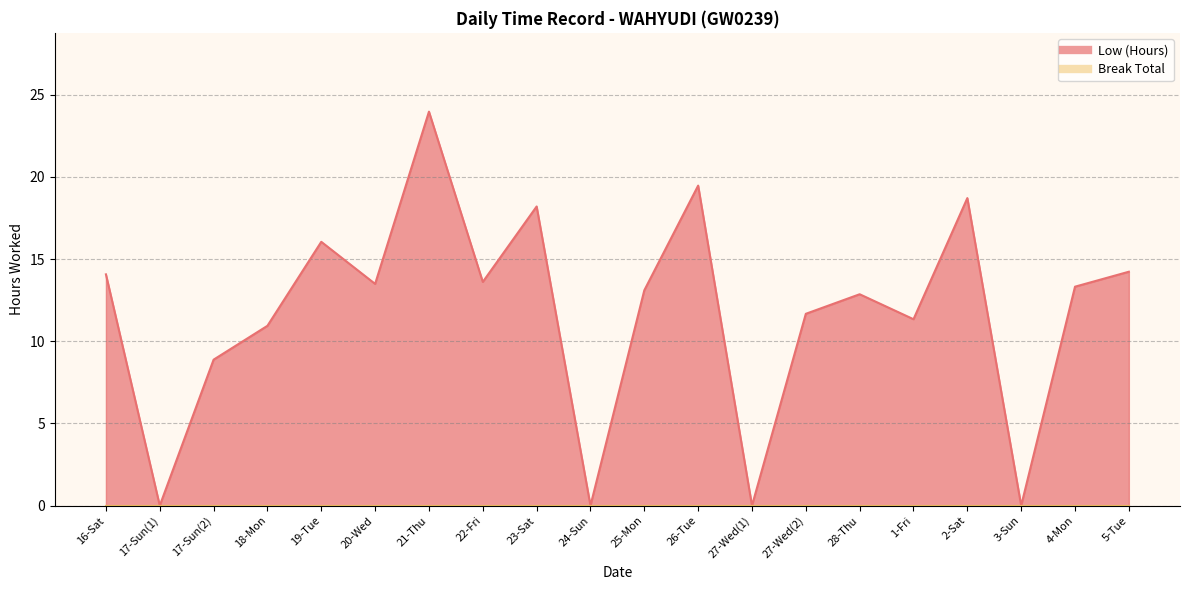

How many values are below 13?

9